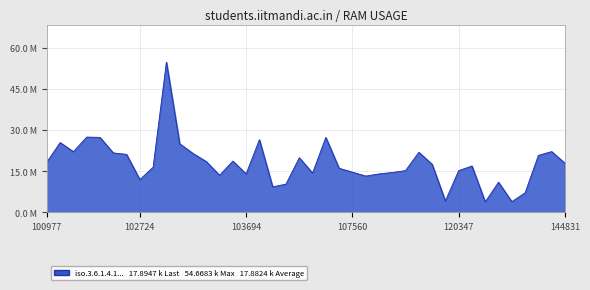

List the labels in order of value, largest first.

102964, 101605, 101858, 105916, 103811, 101102, 103092, 144634, 101111, 109669, 101986, 103211, 102602, 144028, 104522, 103566, 103330, 100977, 144831, 112917, 120691, 102845, 106642, 120347, 109495, 107560, 109147, 105564, 103694, 108090, 103448, 107560, 102724, 132023, 104405, 104397, 139754, 115692, 132036, 124044